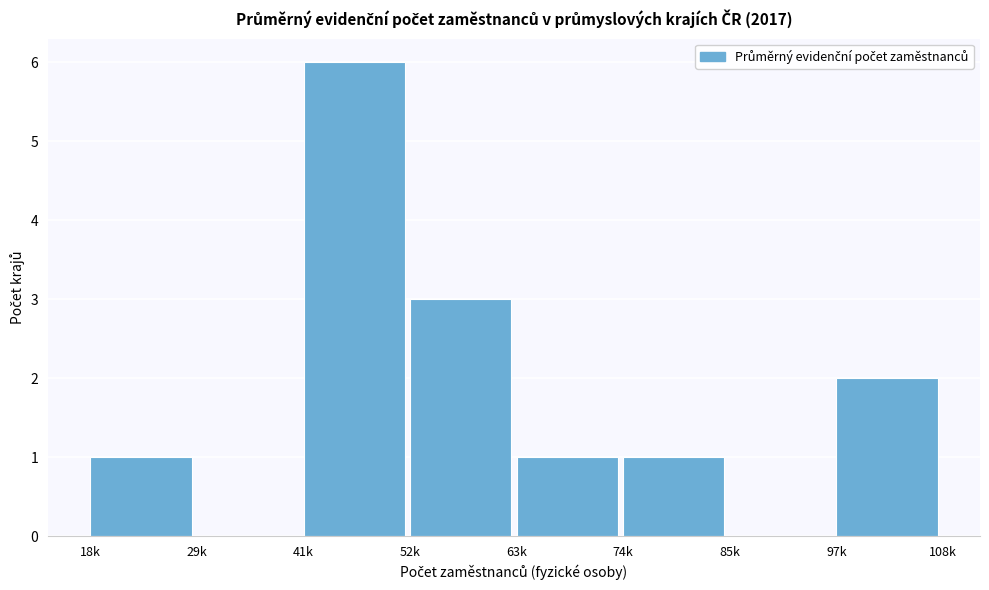

Reading left to right, extract all data points from this chart.

18k=1	29k=0	41k=6	52k=3	63k=1	74k=1	85k=0	97k=2